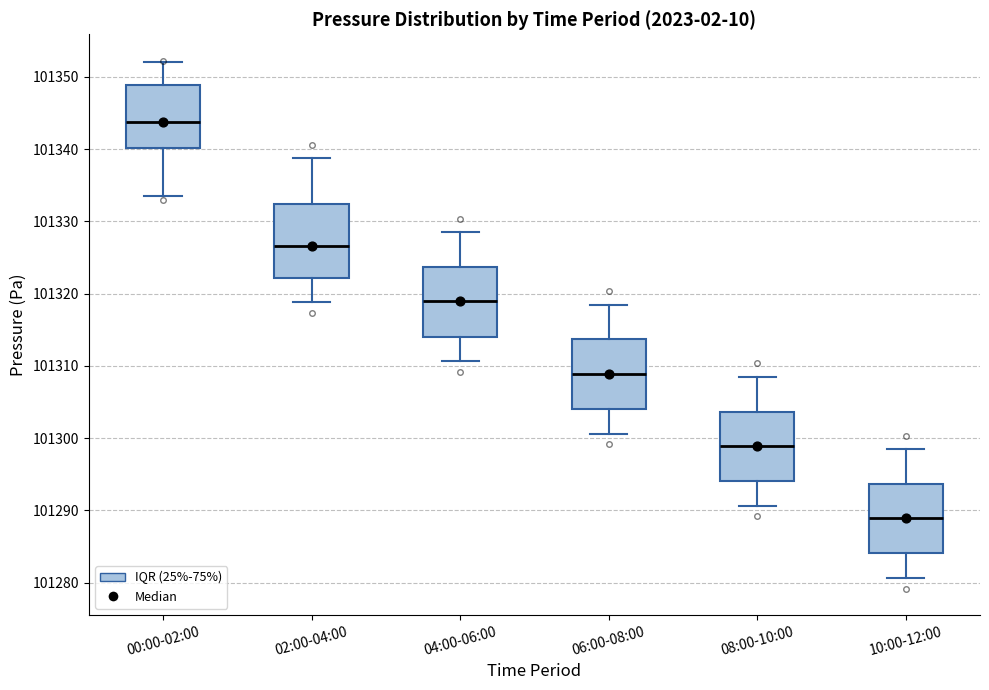

Where is the lower edge of the box for 08:00-10:00 on the y-axis? The values are not printed on the chart, so give them approximately, as read against the axis.

101294